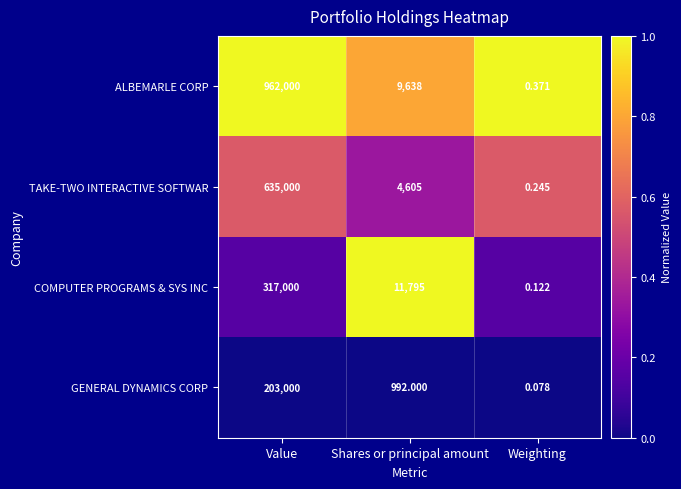

Rank the series by their maximum value, from lowest to highest.

GENERAL DYNAMICS CORP, COMPUTER PROGRAMS & SYS INC, TAKE-TWO INTERACTIVE SOFTWAR, ALBEMARLE CORP